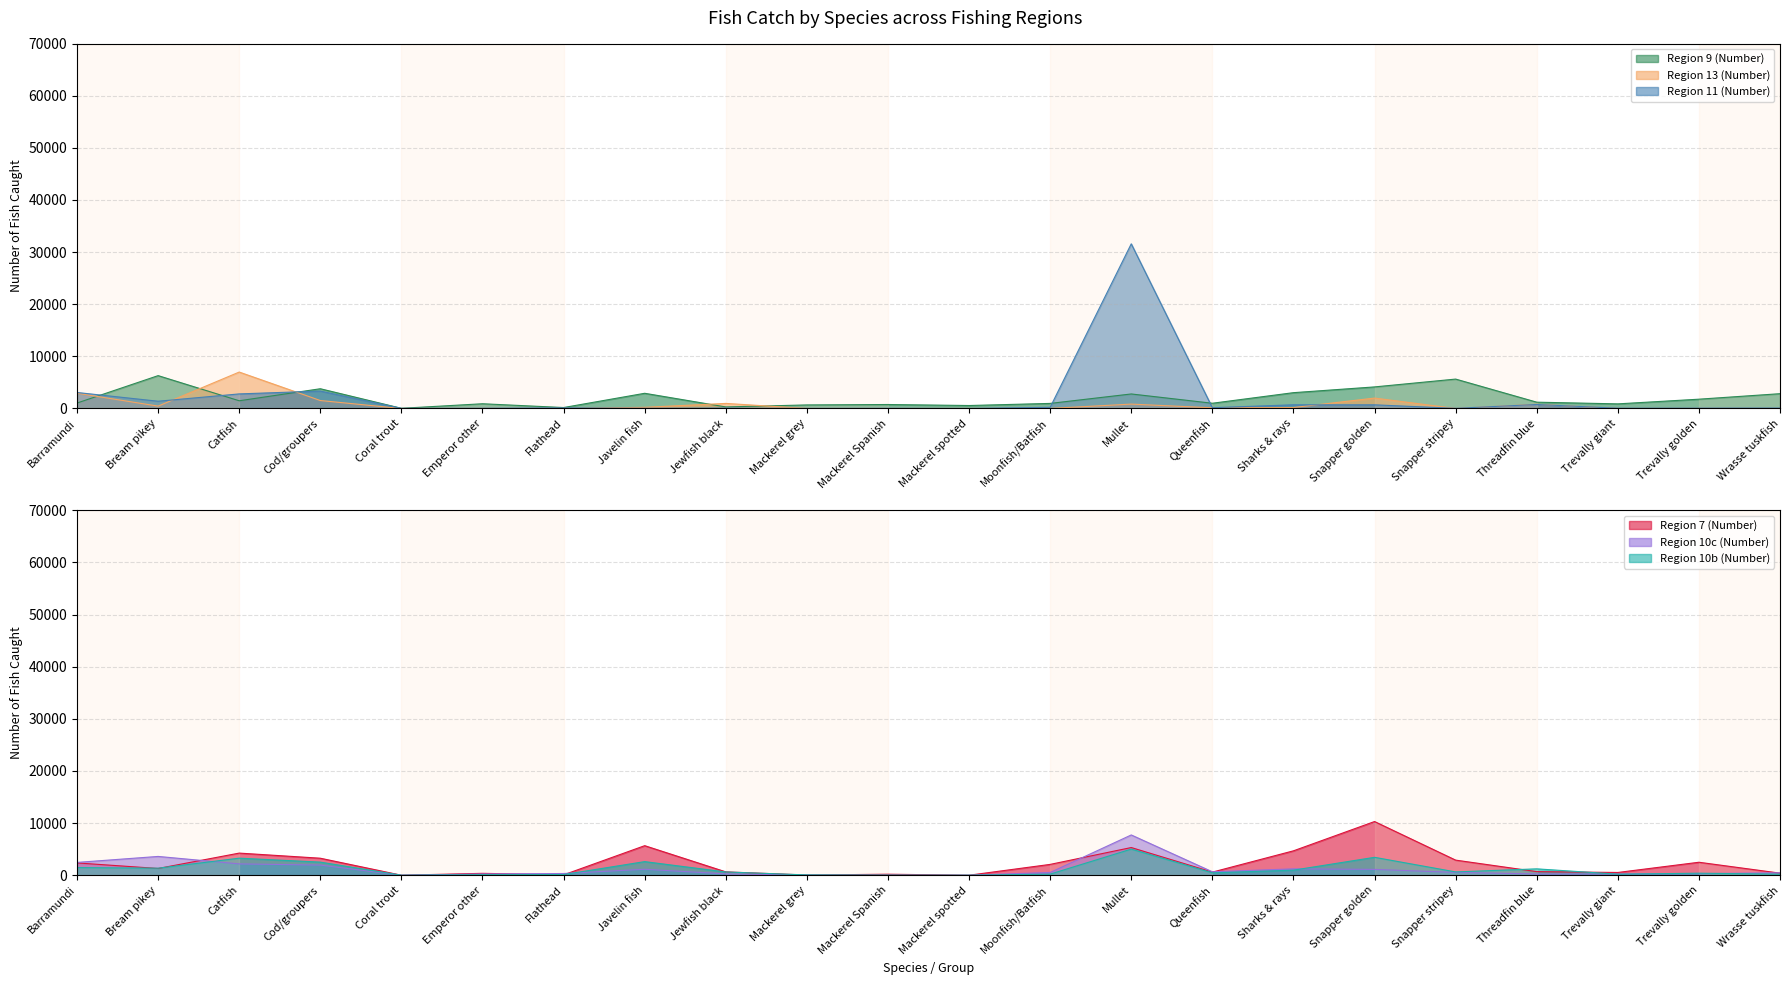

What is the difference between the highest and lowest values at Cod/groupers?

2259